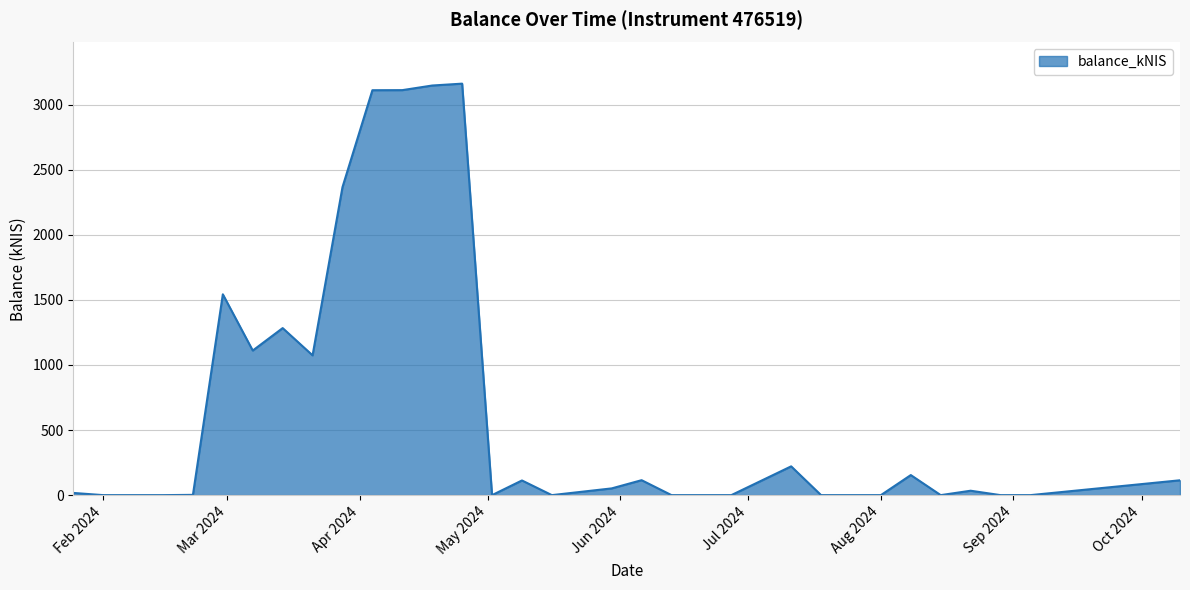

What is the difference between the maximum and minimum values?

3162.1